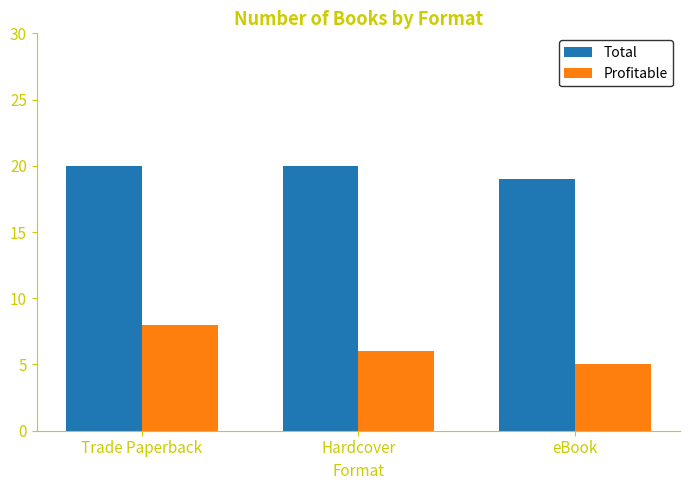

Which series has the widest spread of values?

Profitable